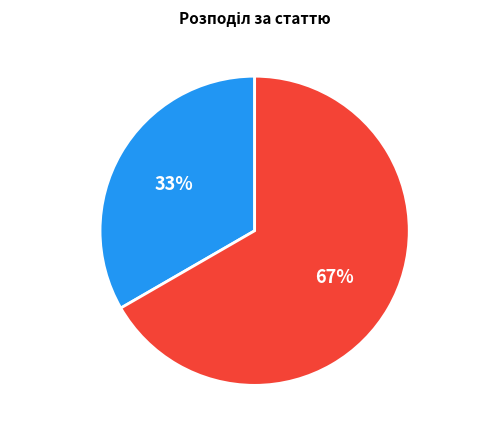

To the nearest percent, what is the average slice percentage?

50%